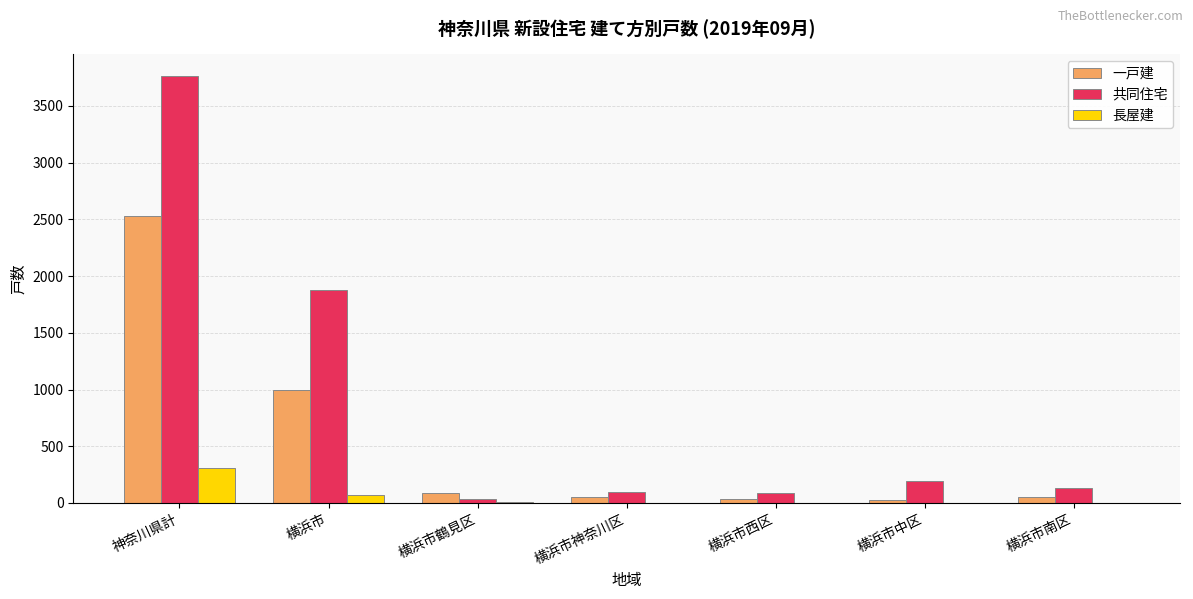

What is the total value across all series at 横浜市西区?

122